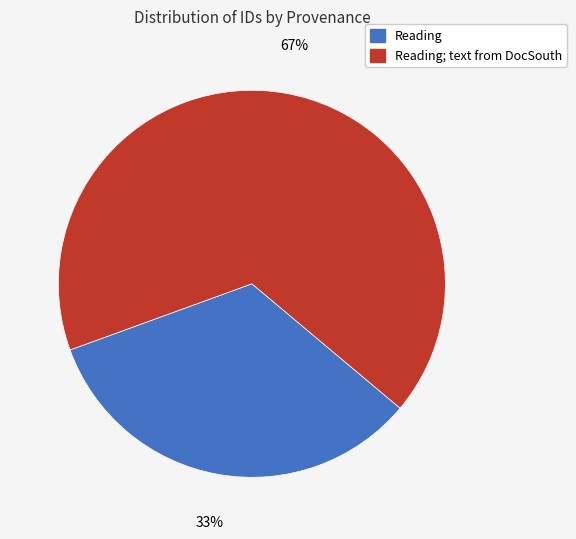

To the nearest percent, what is the average slice percentage?

50%